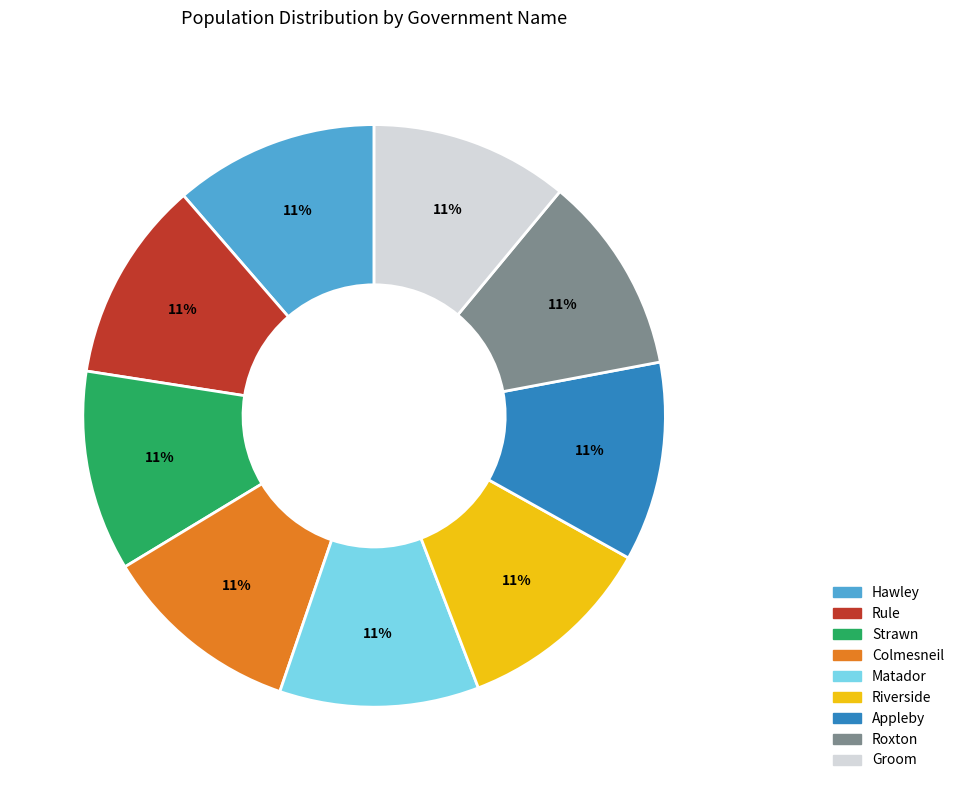

To the nearest percent, what is the combined percentage of Rule and Colmesneil?

22%